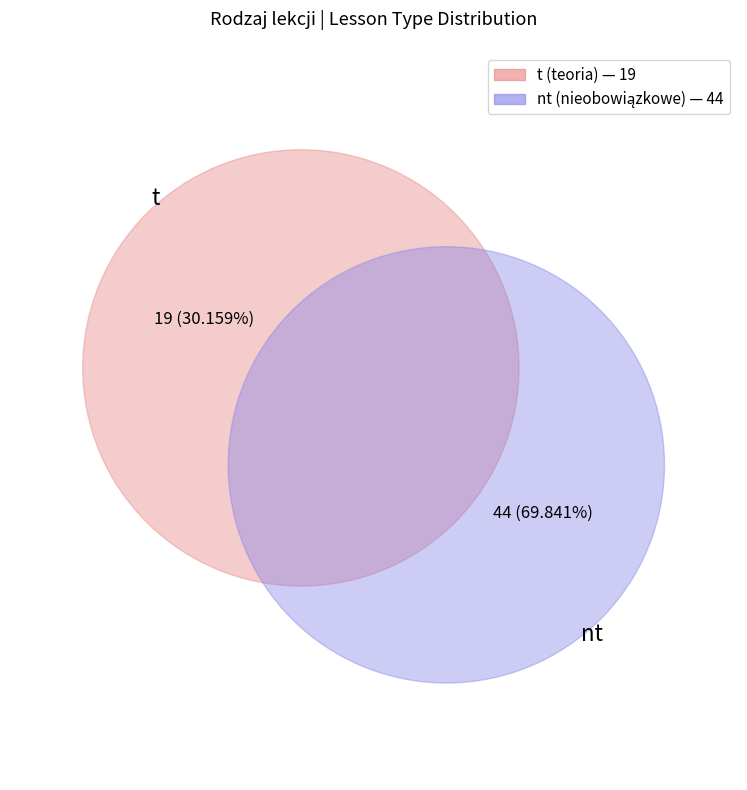

How many segments does this pie chart have?

2